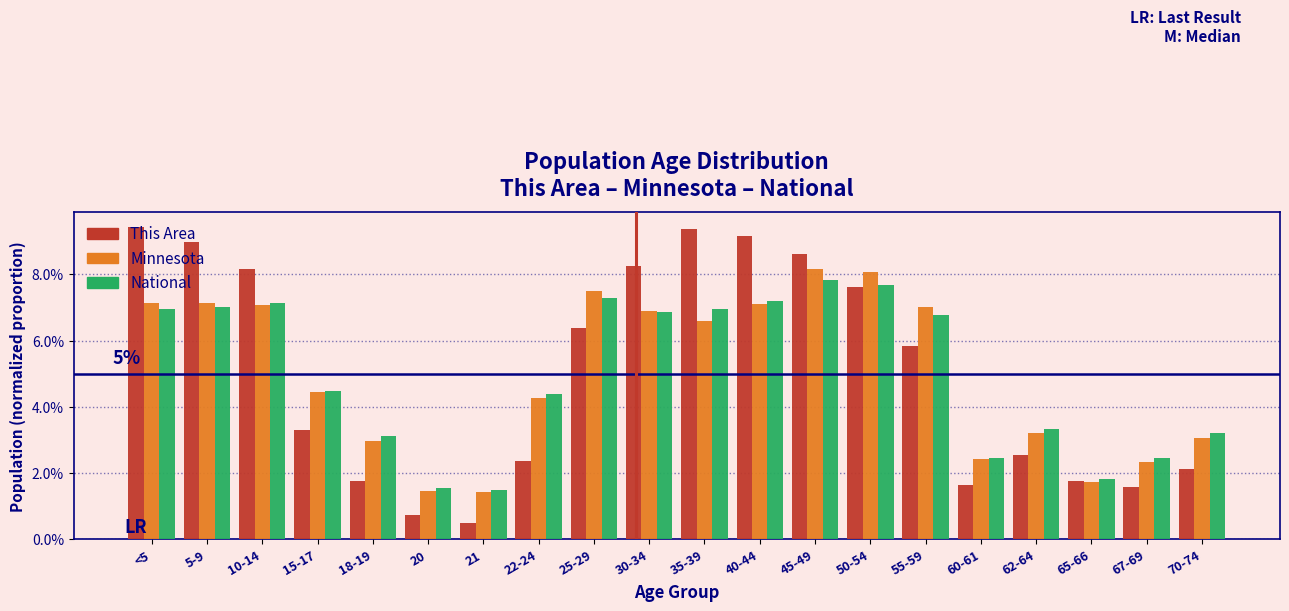

What are all the series names shown in the legend?

This Area, Minnesota, National